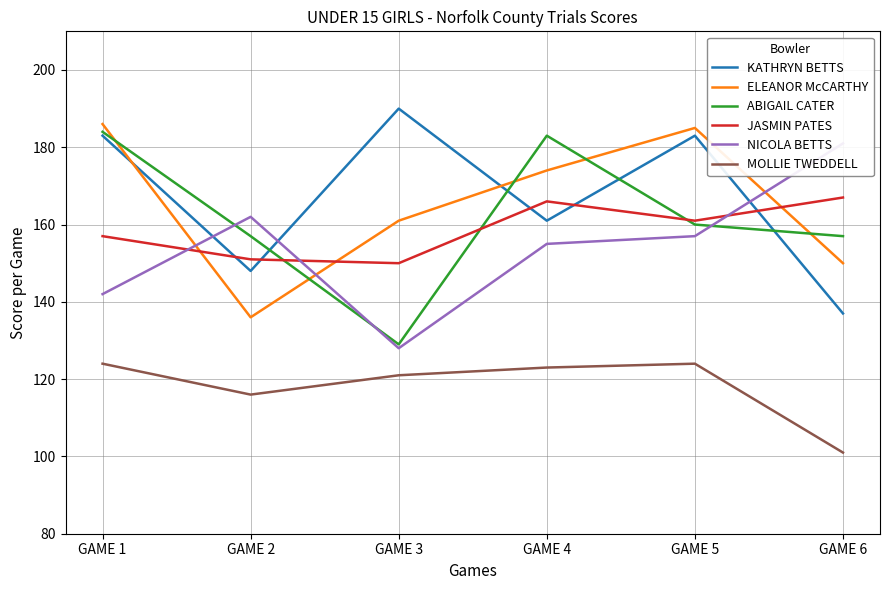

True or false: KATHRYN BETTS and MOLLIE TWEDDELL cross at least once.

False